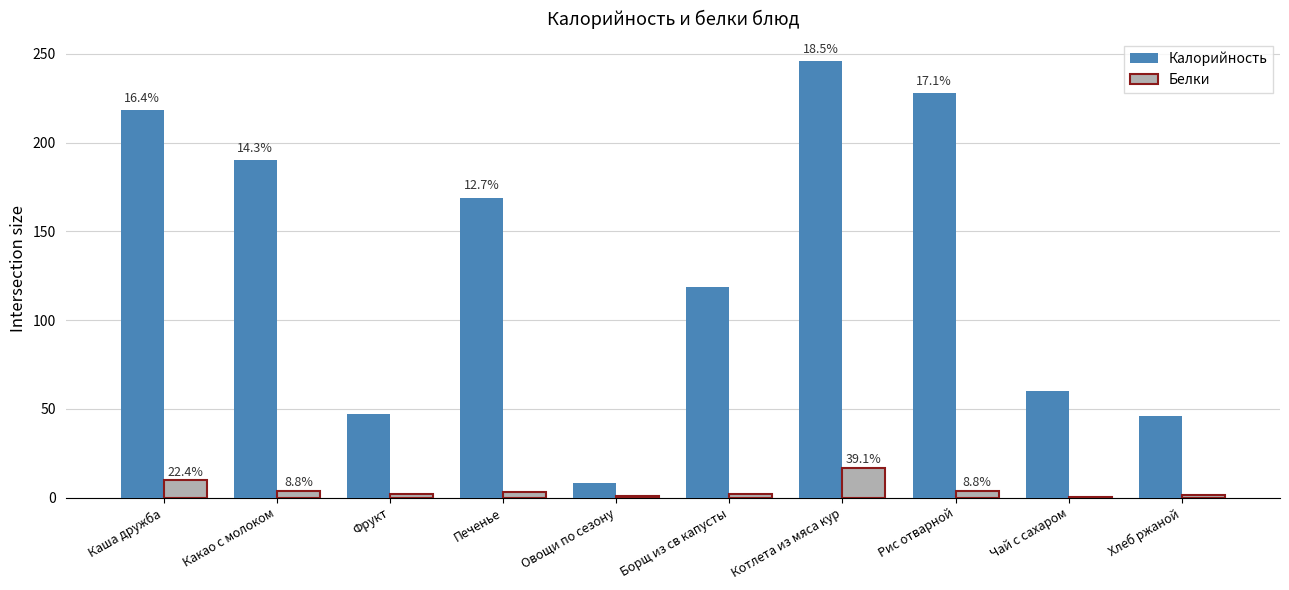

What is the highest value of the Белки series?

16.8